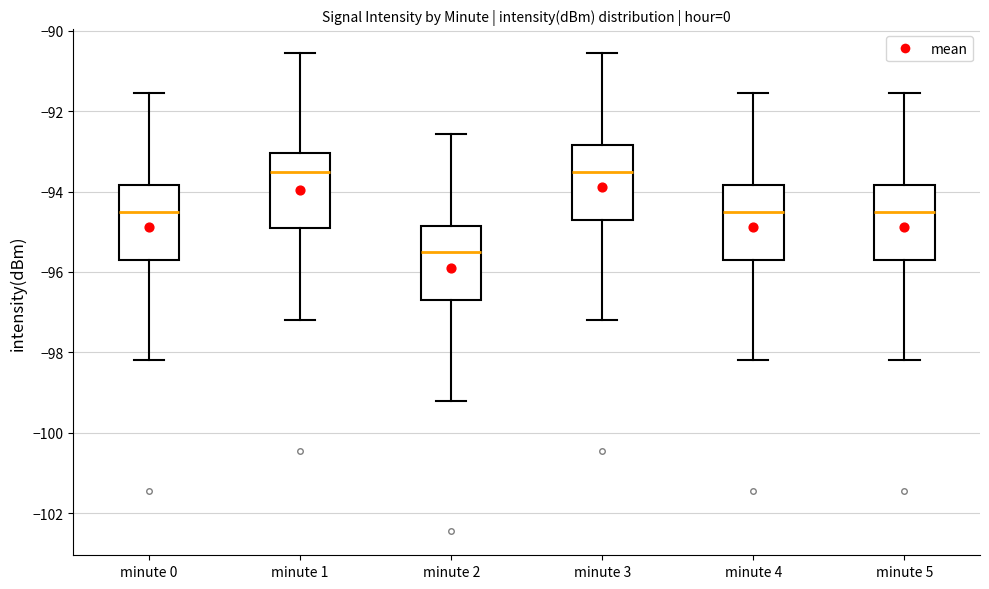

Reading left to right, read every box against the y-axis: the position of its median line, the range the box covers, and the ends of its whiskers. The values are not printed on the chart, so give them approximately, as read against the axis.

minute 0: median -94.6, box -95.6 to -93.8, whiskers -98.2 to -91.6
minute 1: median -93.6, box -95.0 to -93.0, whiskers -97.2 to -90.6
minute 2: median -95.6, box -96.6 to -94.8, whiskers -99.2 to -92.6
minute 3: median -93.6, box -94.6 to -92.8, whiskers -97.2 to -90.6
minute 4: median -94.6, box -95.6 to -93.8, whiskers -98.2 to -91.6
minute 5: median -94.6, box -95.6 to -93.8, whiskers -98.2 to -91.6